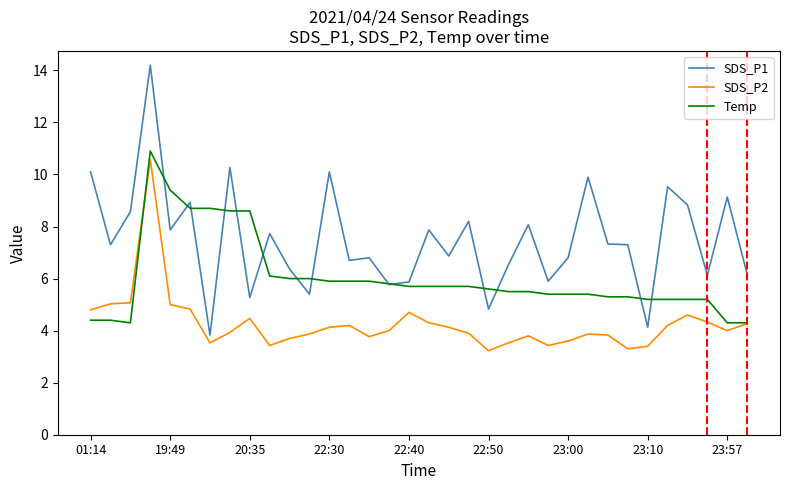

Which series has the widest spread of values?

SDS_P1